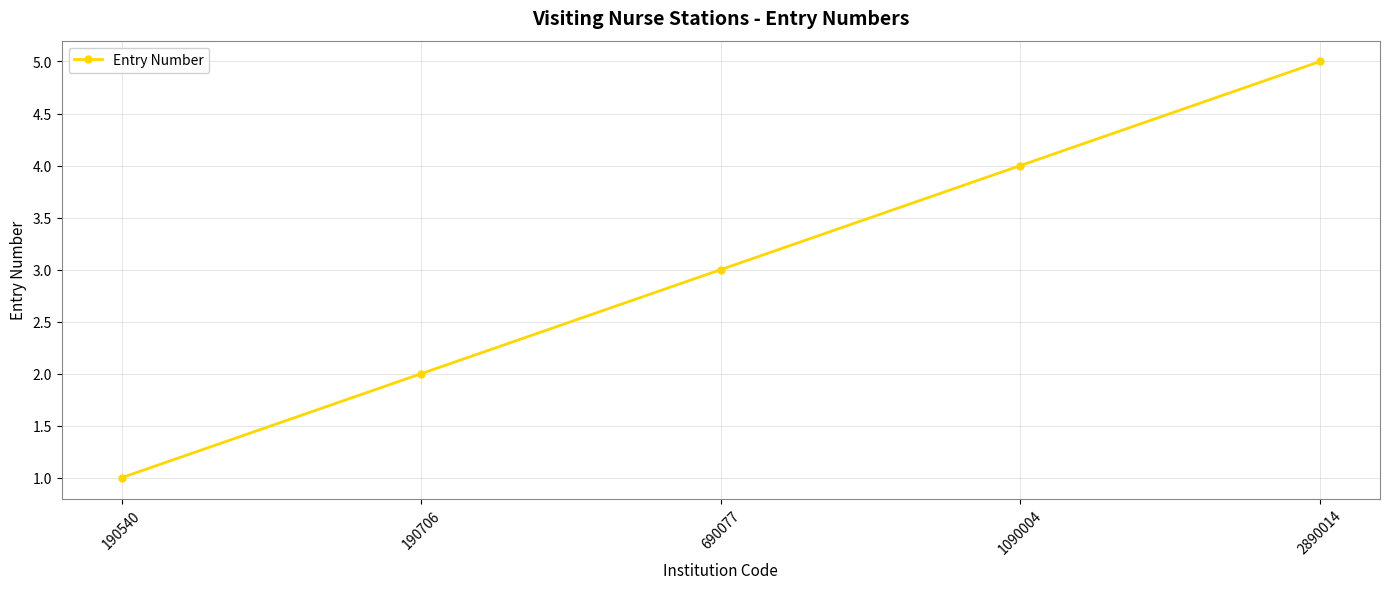

How many categories are shown in the chart?

5